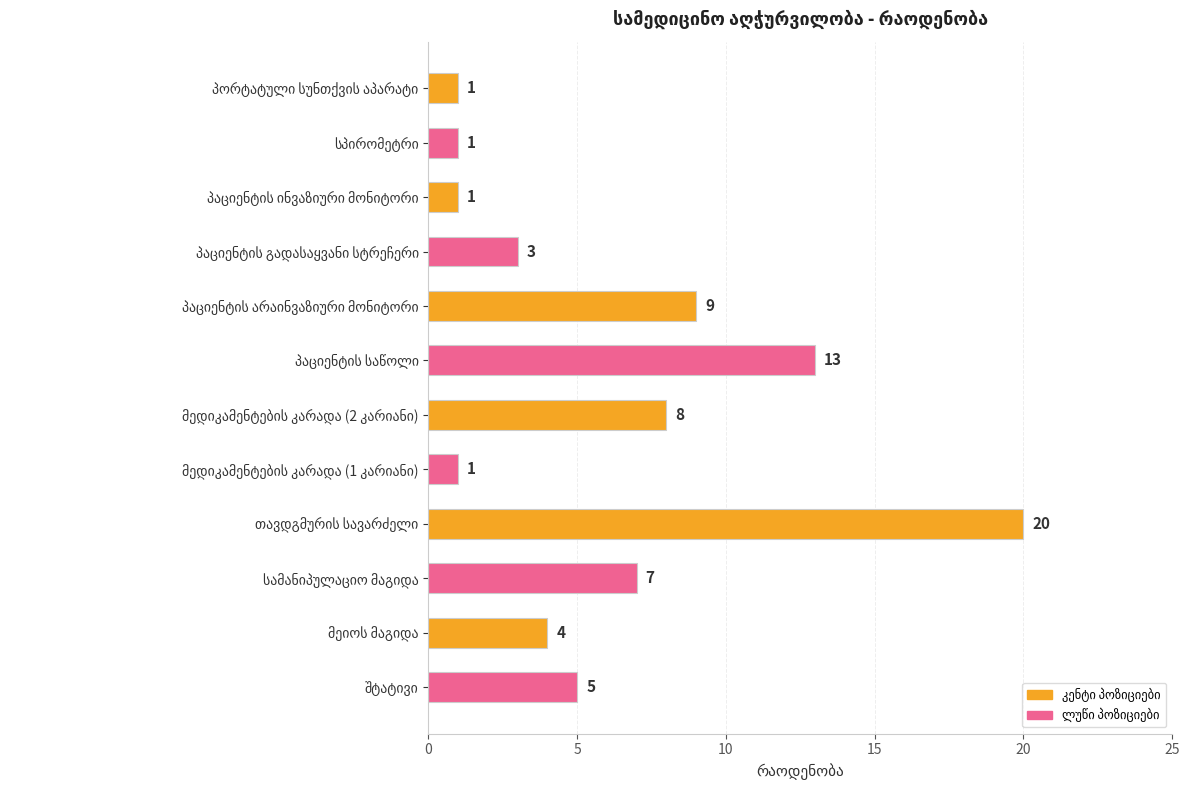

What is the difference between the maximum and second lowest values?

19